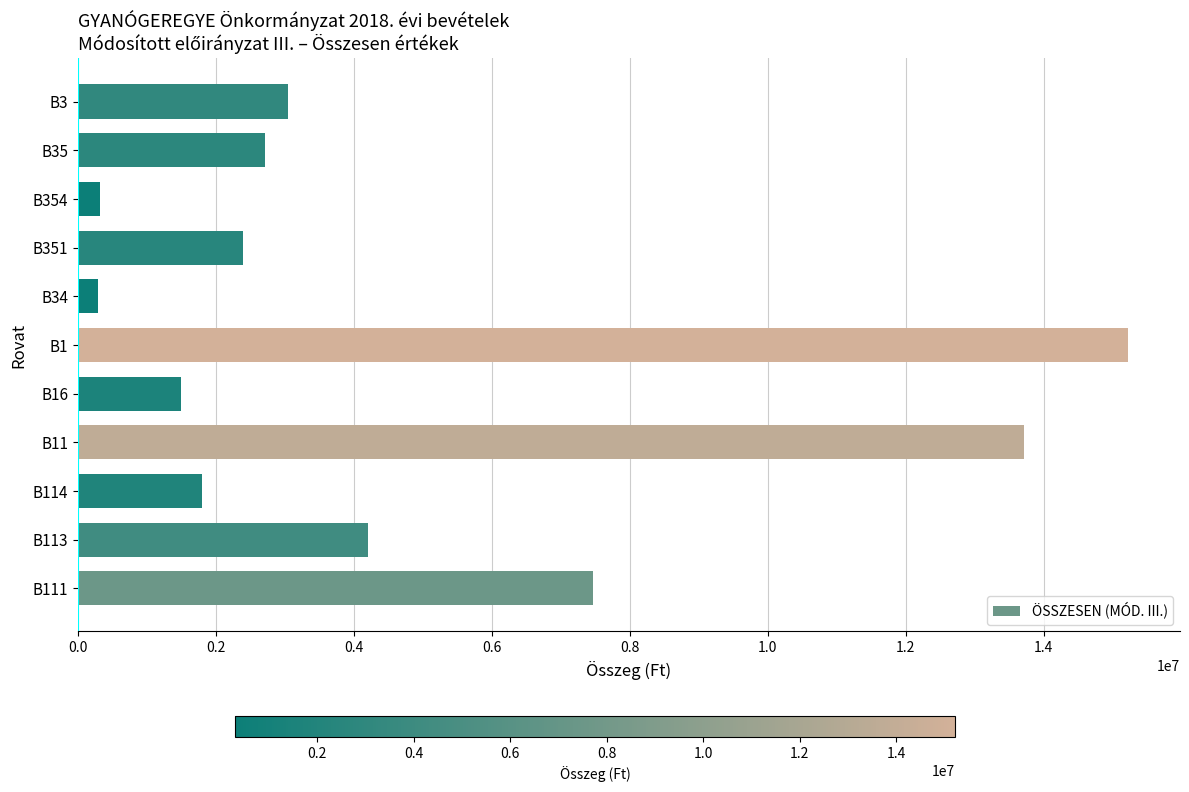

What is the change in value from B114 to B11?

+11912997